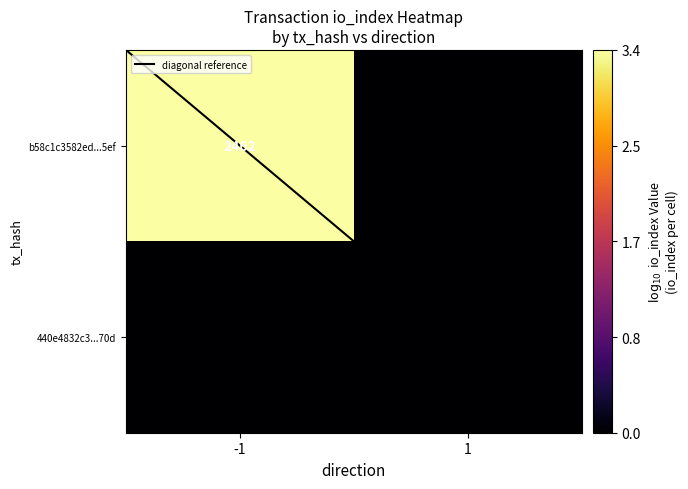

Count the number of data series in this chart.

2